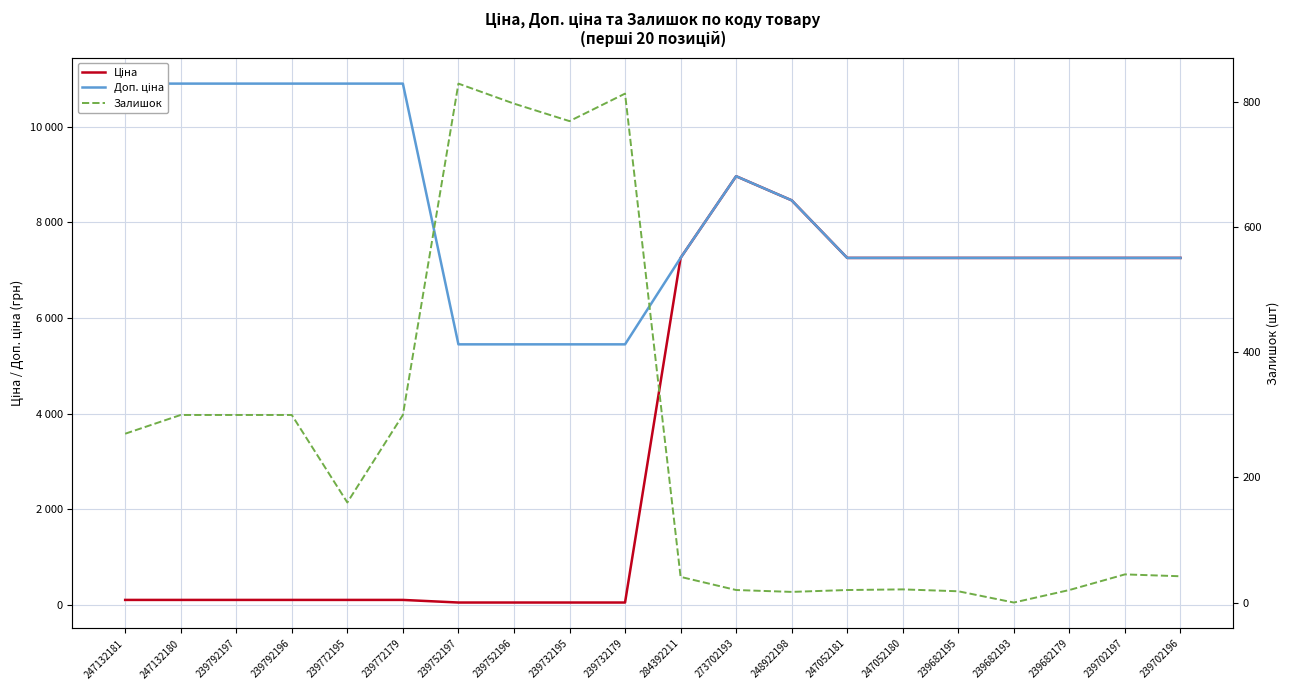

Does the chart have visible grid lines?

Yes